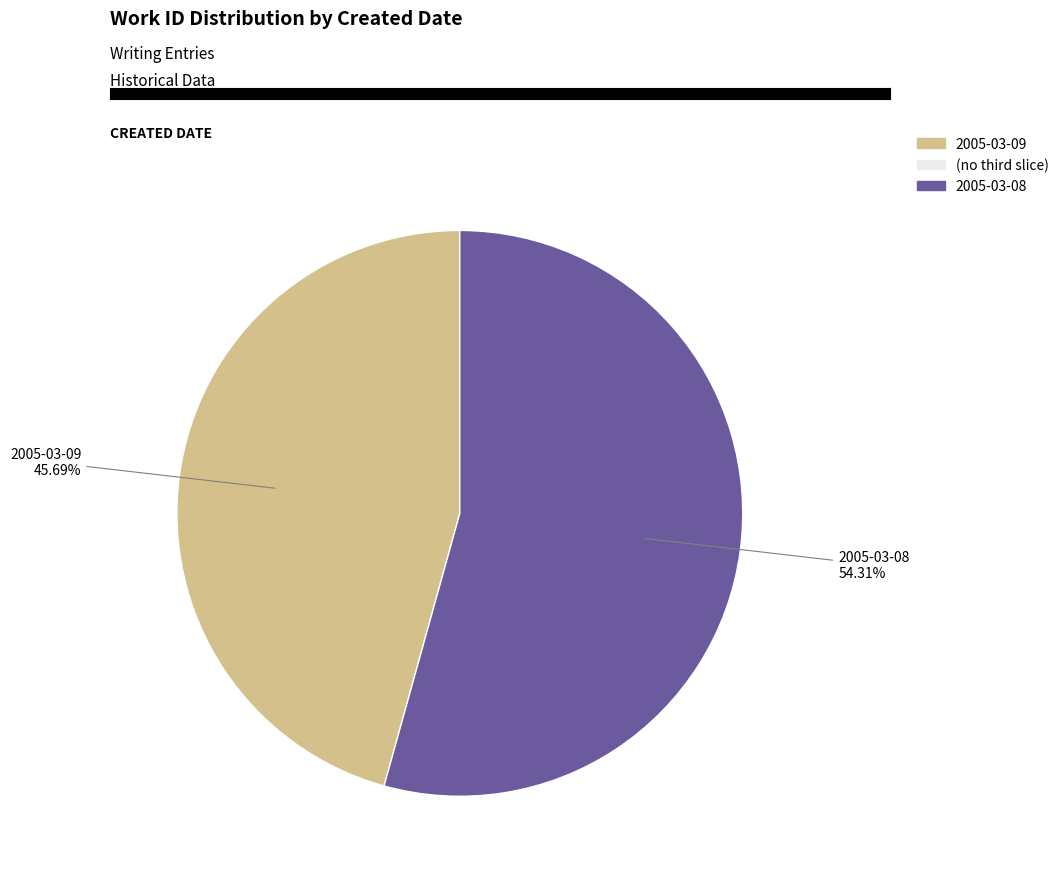

Is there any slice that represents more than half of the pie?

Yes